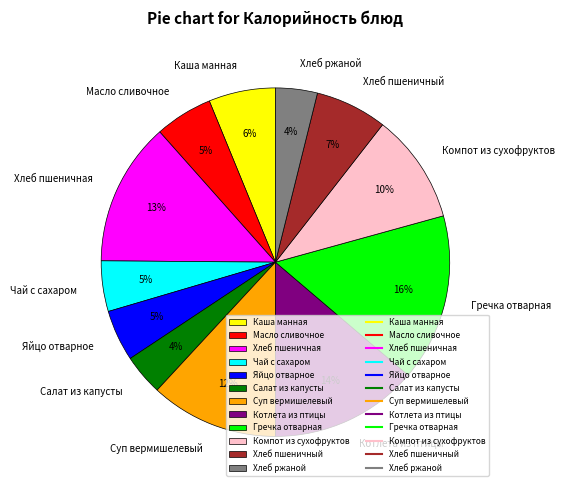

Does any single category account for the majority?

No